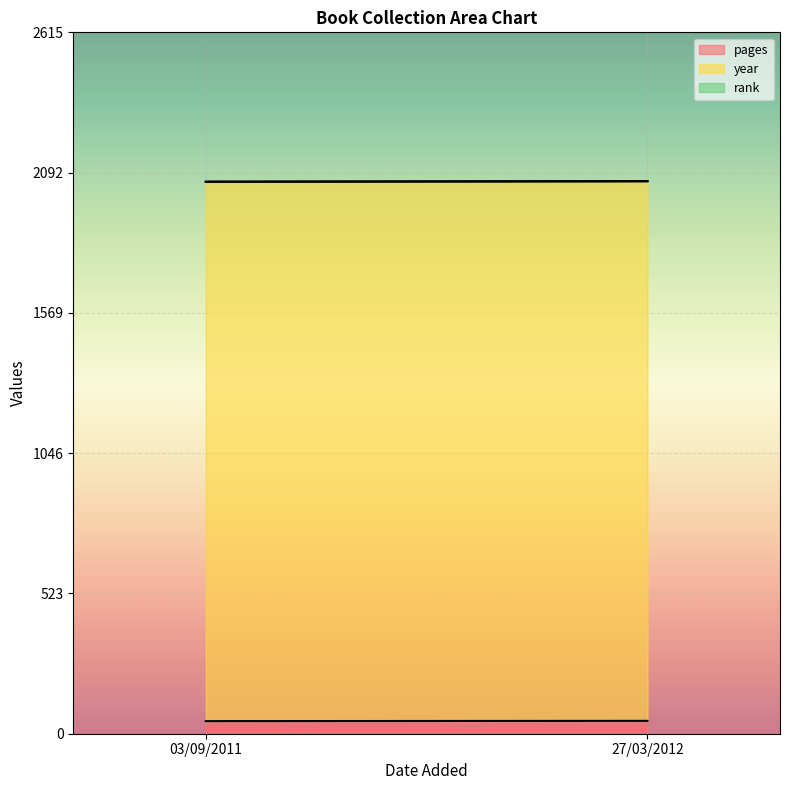

What position from the left is 03/09/2011?

1